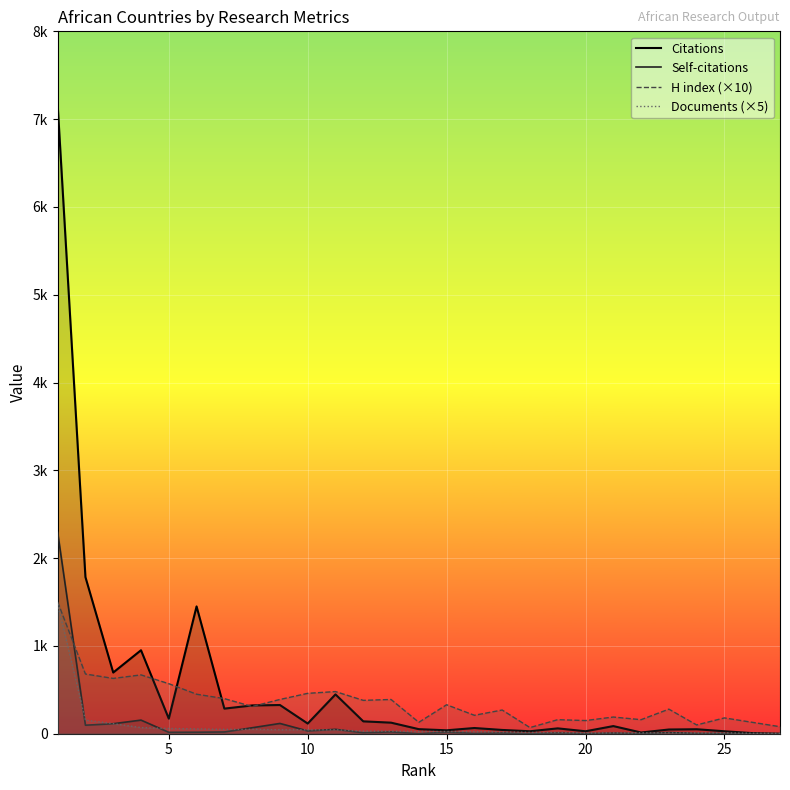

True or false: H index and Documents intersect in this chart.

False